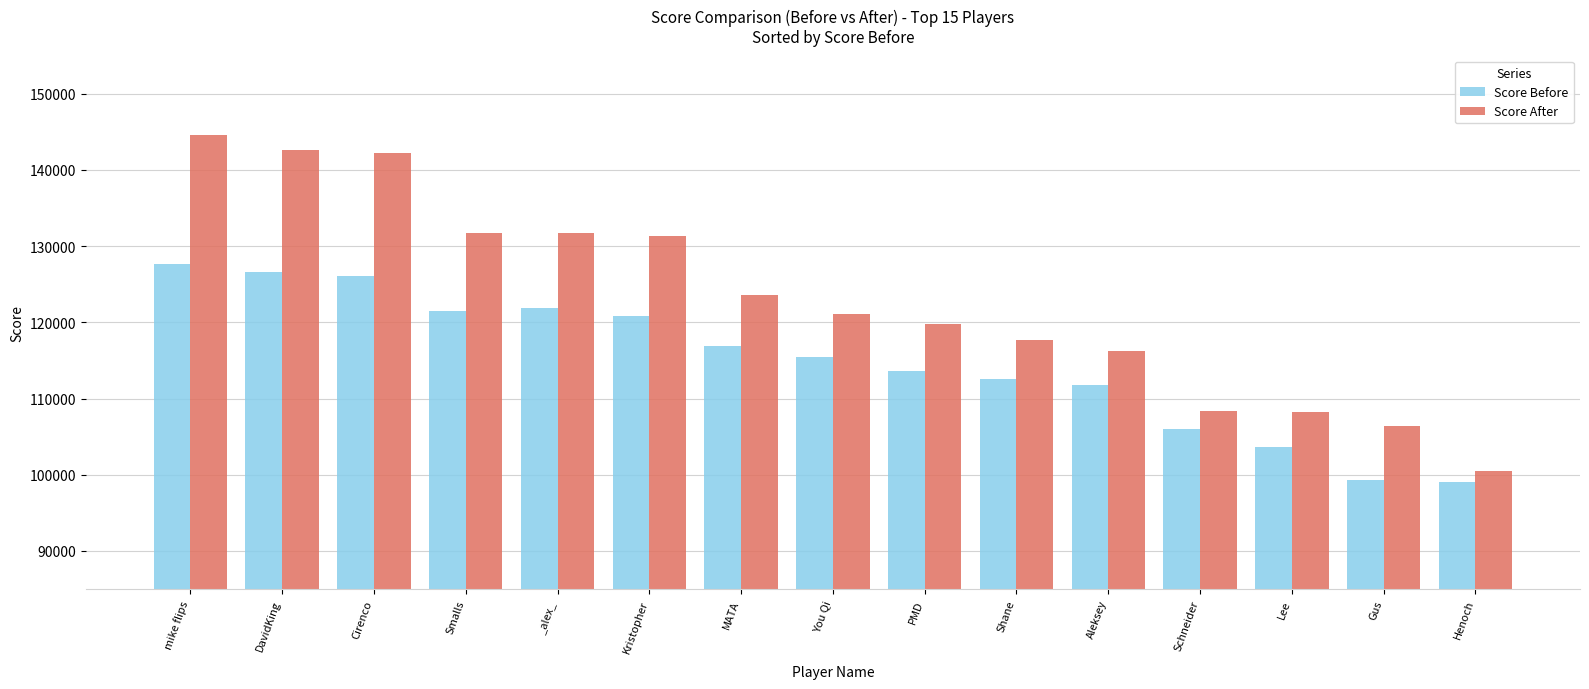

At which label does Score After first exceed 121125?

mike flips